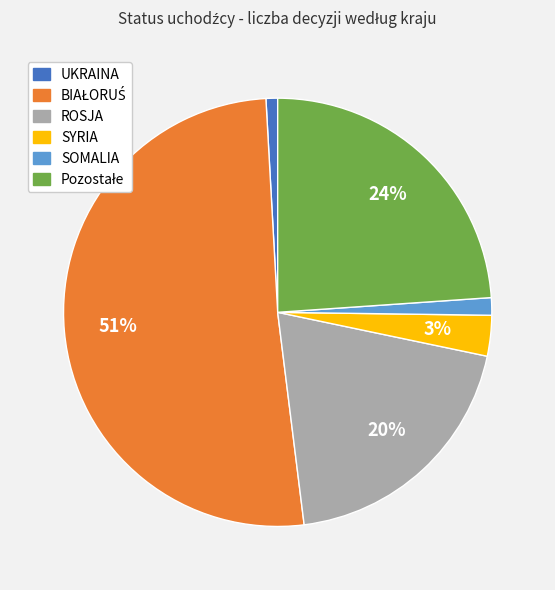

Count the number of slices in the pie.

6